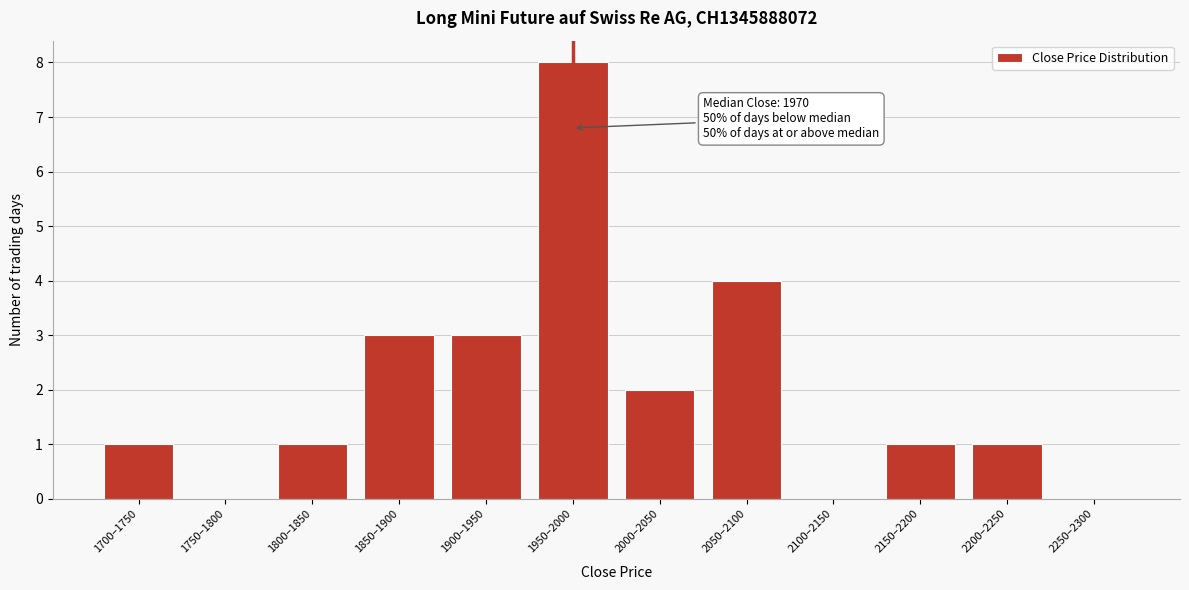

Reading left to right, list all the values displayed in this chart.

1700–1750=1	1750–1800=0	1800–1850=1	1850–1900=3	1900–1950=3	1950–2000=8	2000–2050=2	2050–2100=4	2100–2150=0	2150–2200=1	2200–2250=1	2250–2300=0